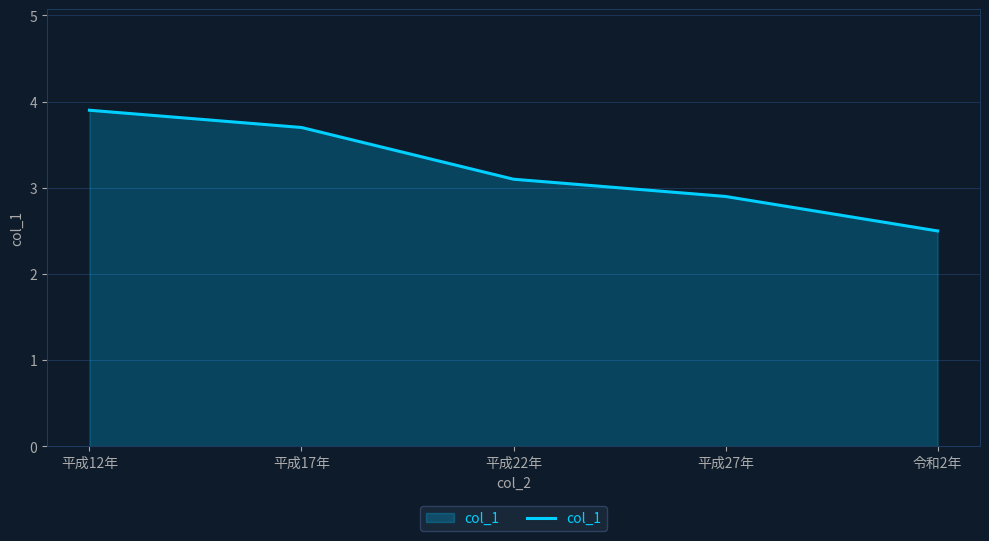

The value at 令和2年 is 1.2. True or false?

False